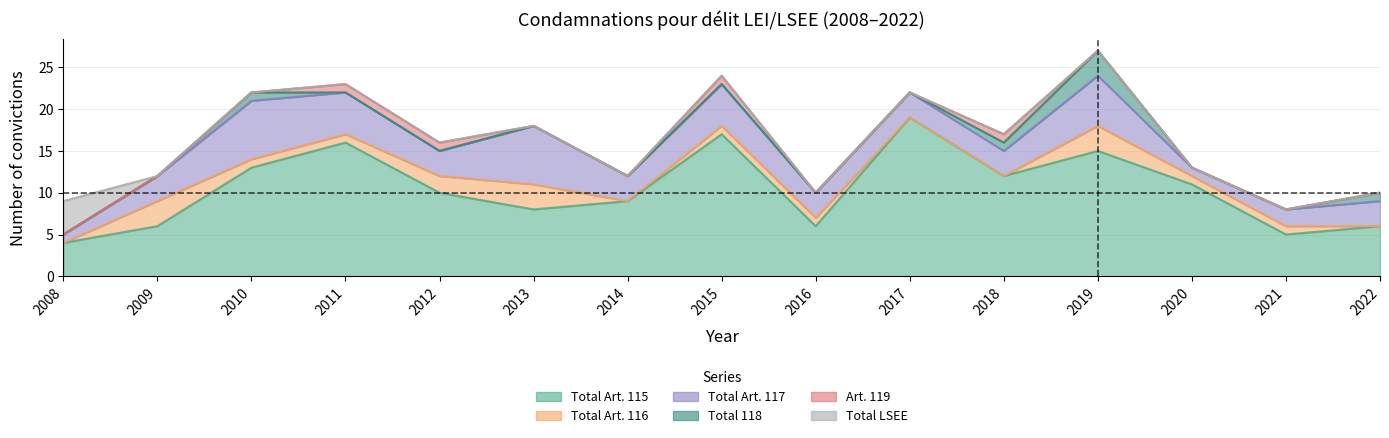

Is it true that Art. 119 equals 1 at 2015?

True